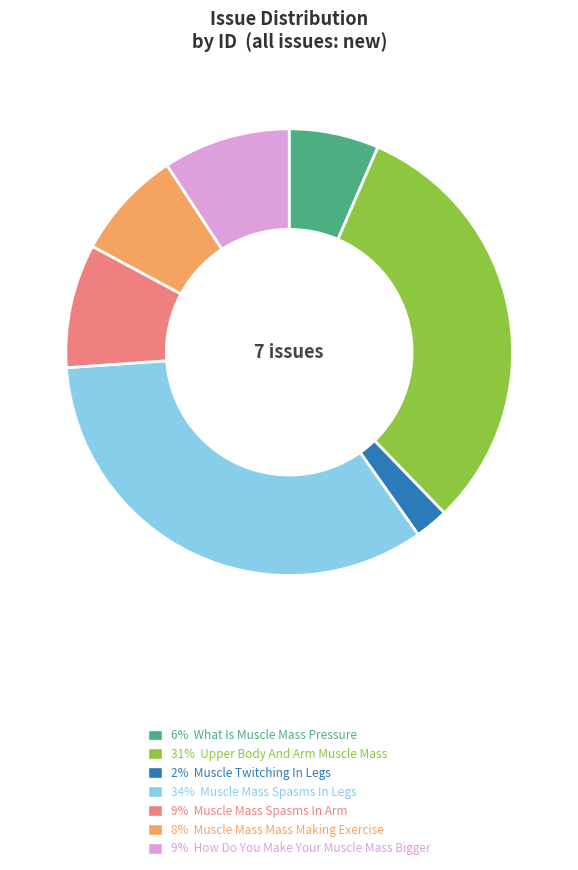

Does any single category account for the majority?

No